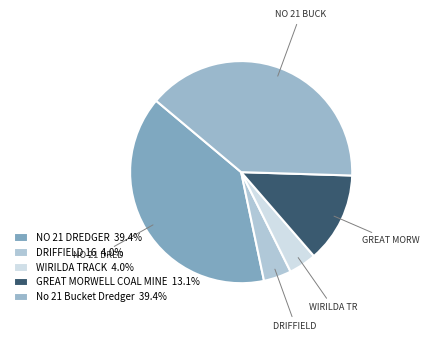

How many slices are in this pie chart?

5